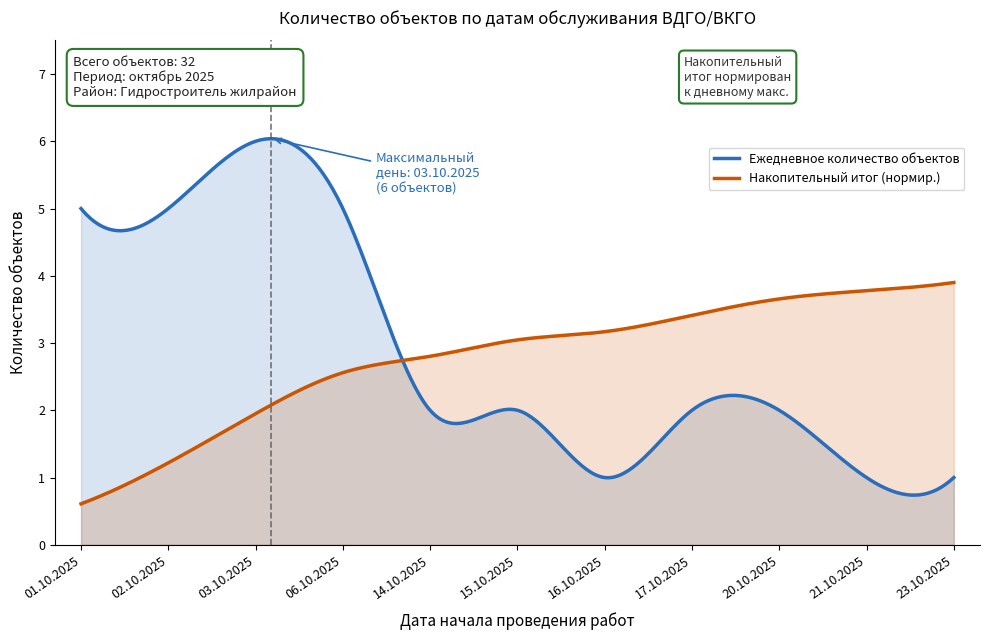

Rank the categories by value from highest to lowest.

03.10.2025, 01.10.2025, 02.10.2025, 06.10.2025, 14.10.2025, 15.10.2025, 17.10.2025, 20.10.2025, 16.10.2025, 21.10.2025, 23.10.2025